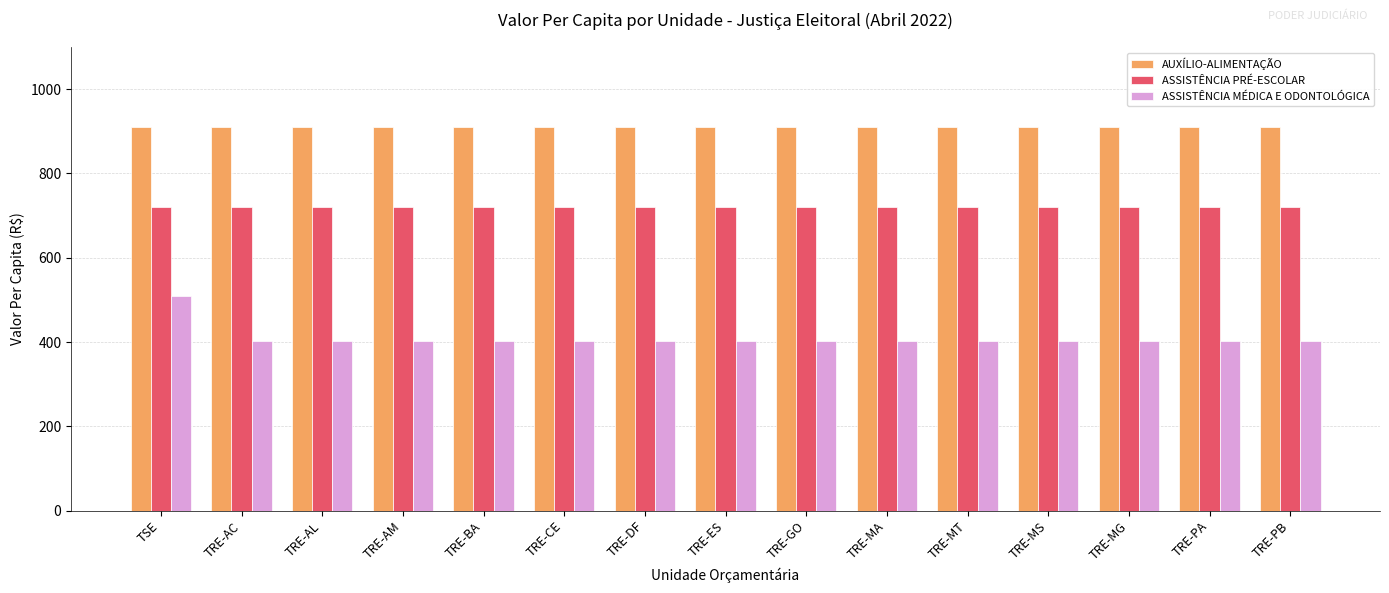

How many categories are shown in the chart?

15